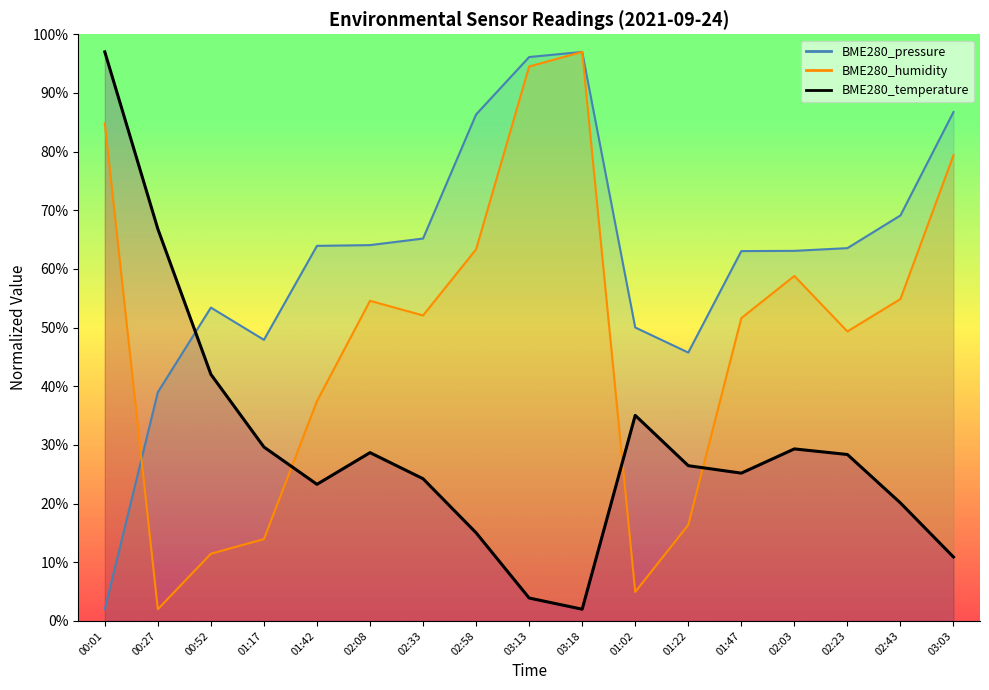

What is the maximum value shown in the chart?

97.0